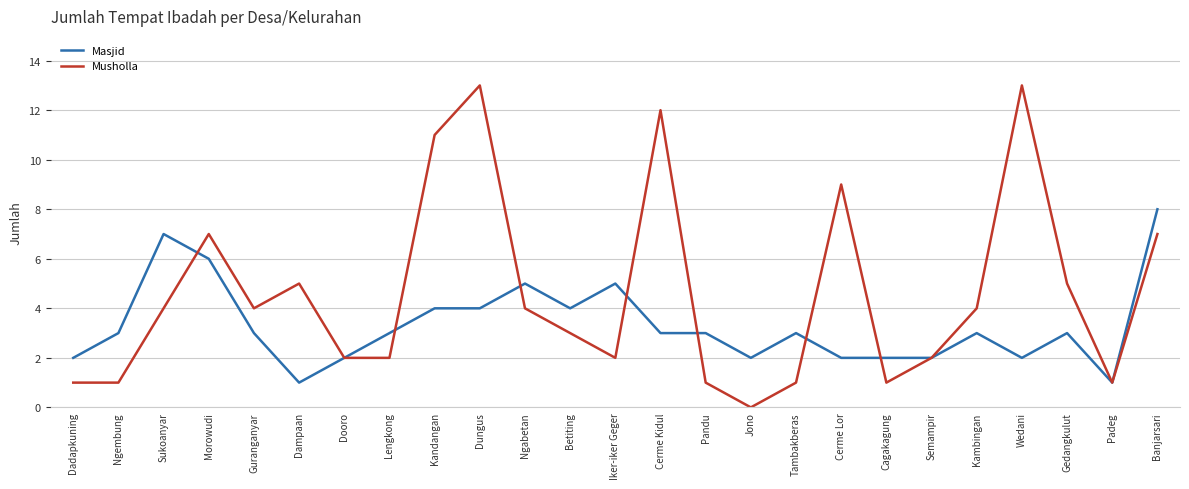

What is the maximum value shown in the chart?

13